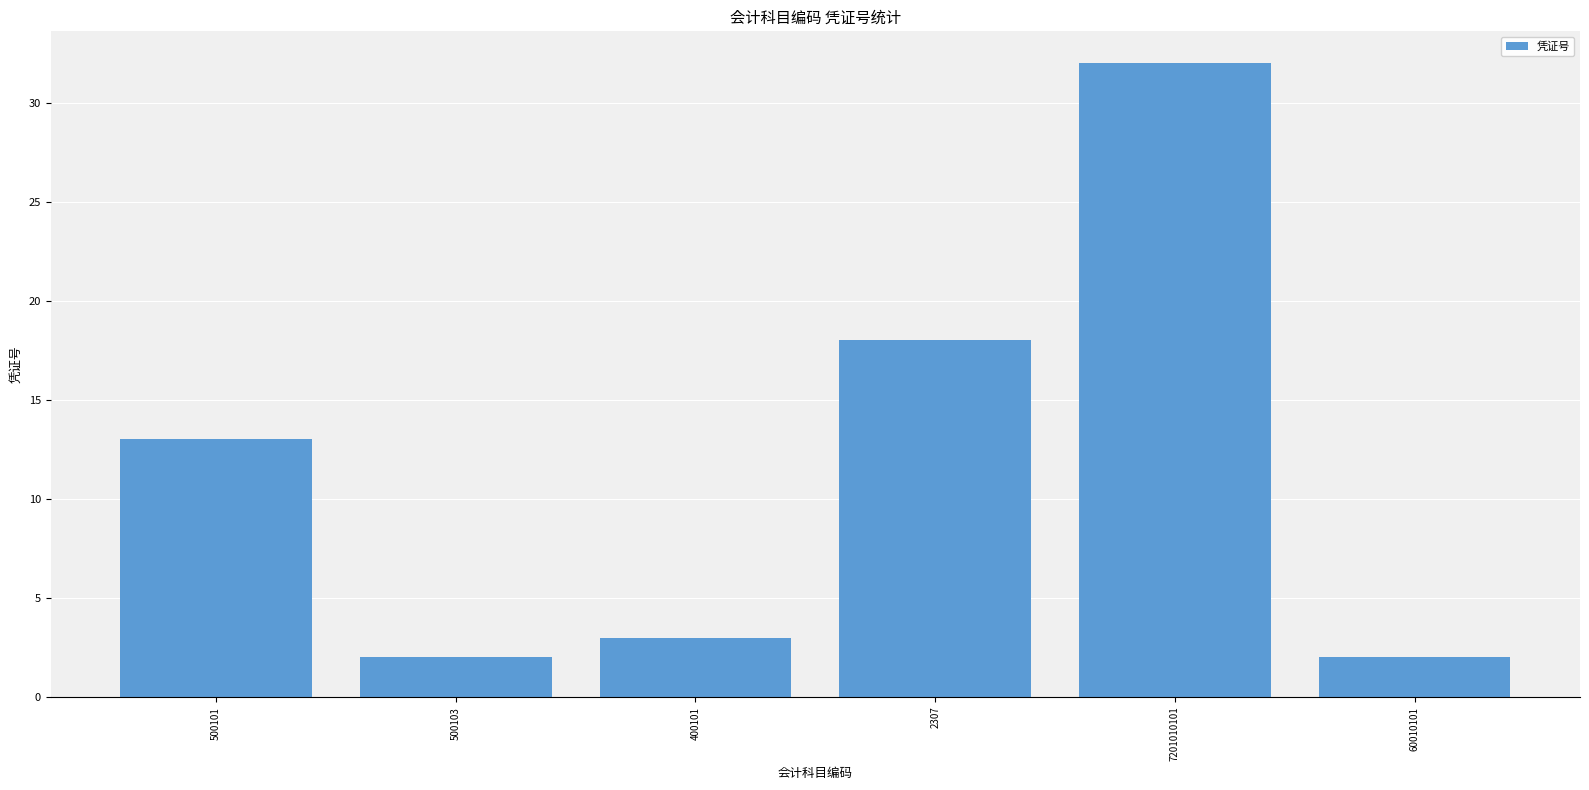

What is the average value?

12